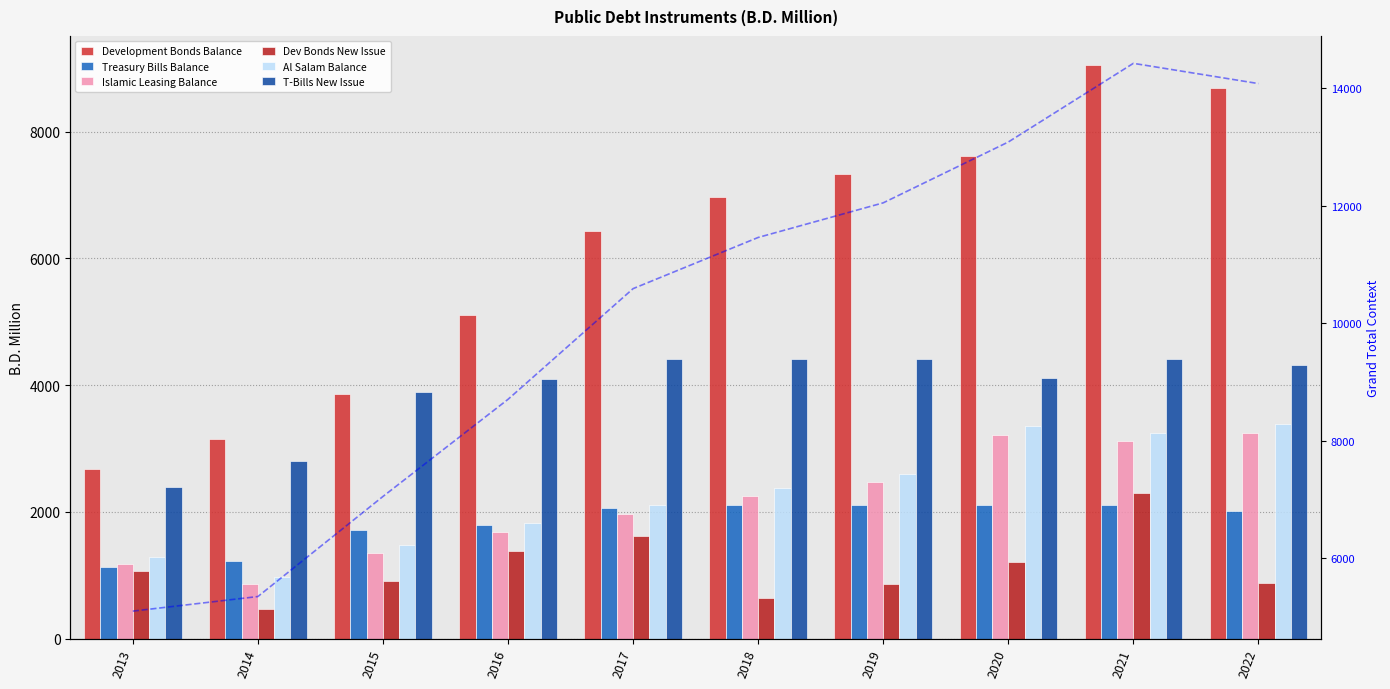

What is the minimum value shown in the chart?

470.0